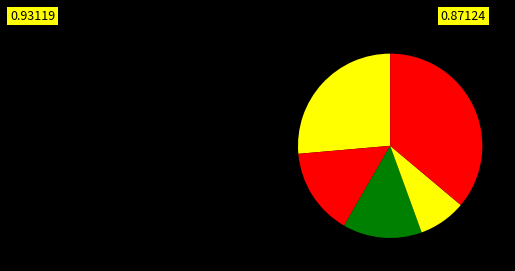

Count the number of slices in the pie.

5